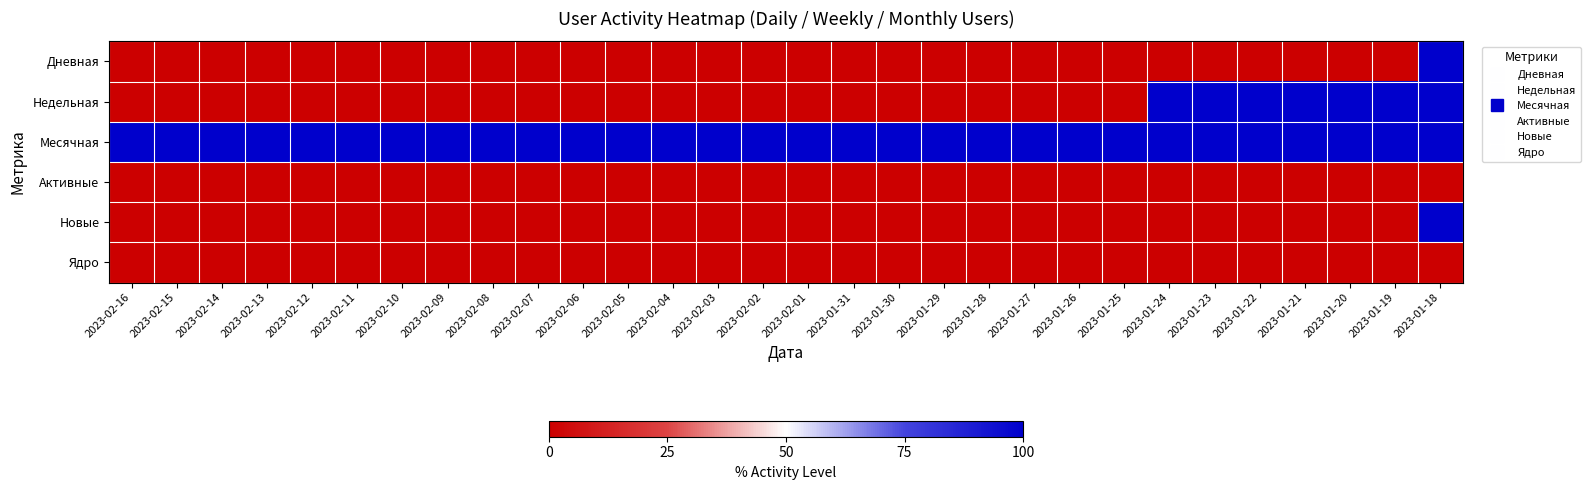

Which series has the largest total across all categories?

Месячная